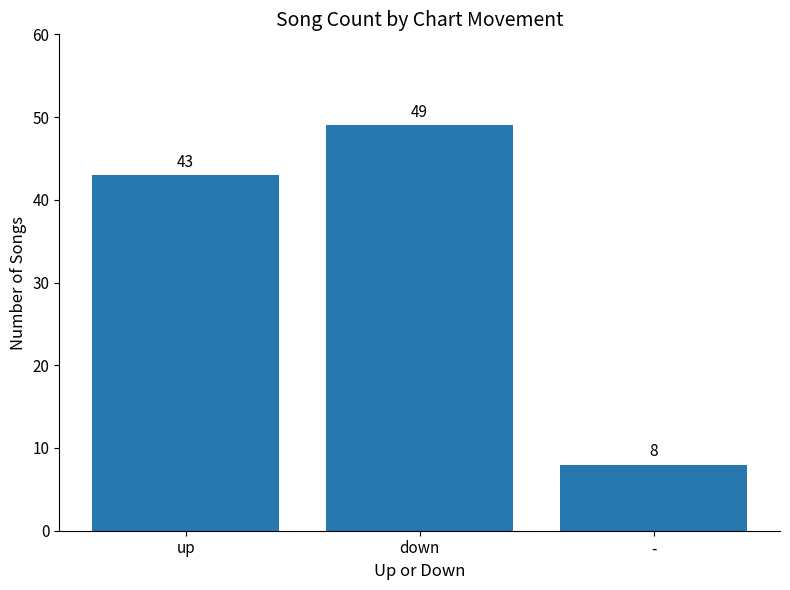

How many bars are there in total?

3